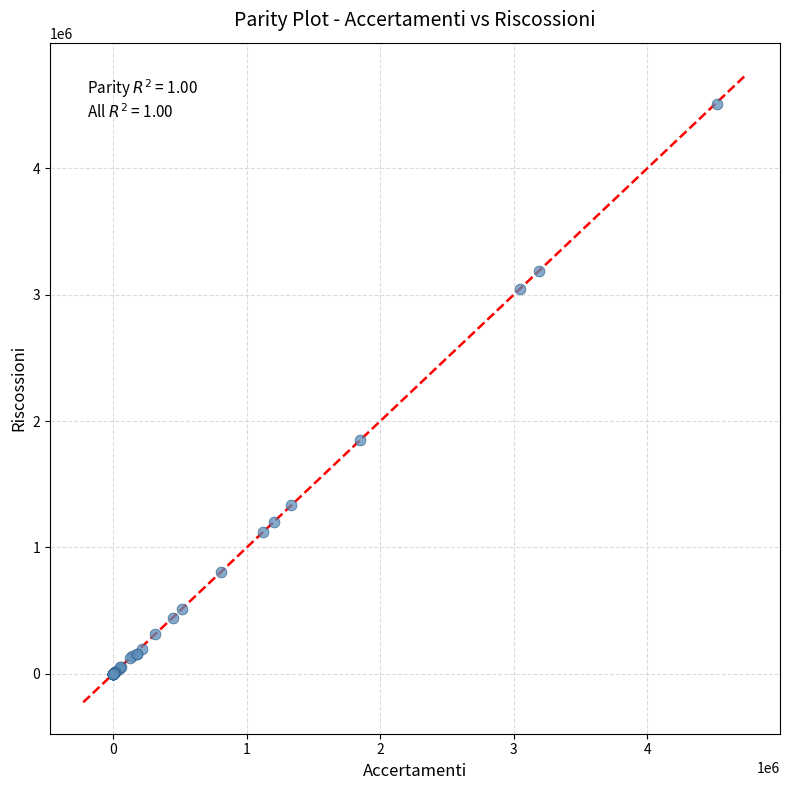

What Y value in the scatter plot is closest to 2253000?

1847440.7